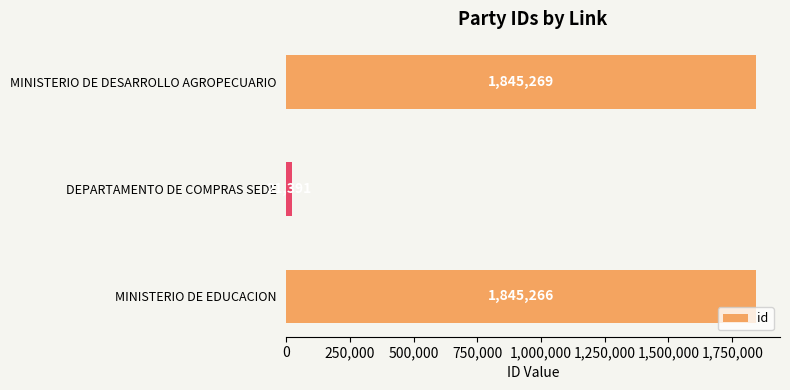

How many data points are less than 1845266?

1